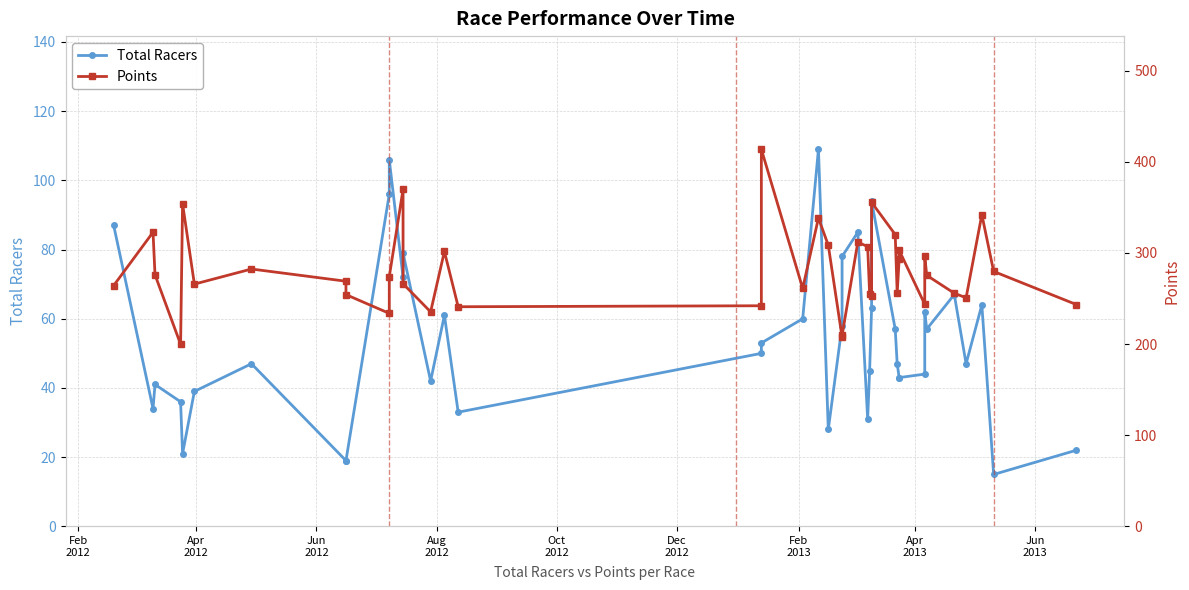

True or false: Points has a value of 120.5 at 26.

False